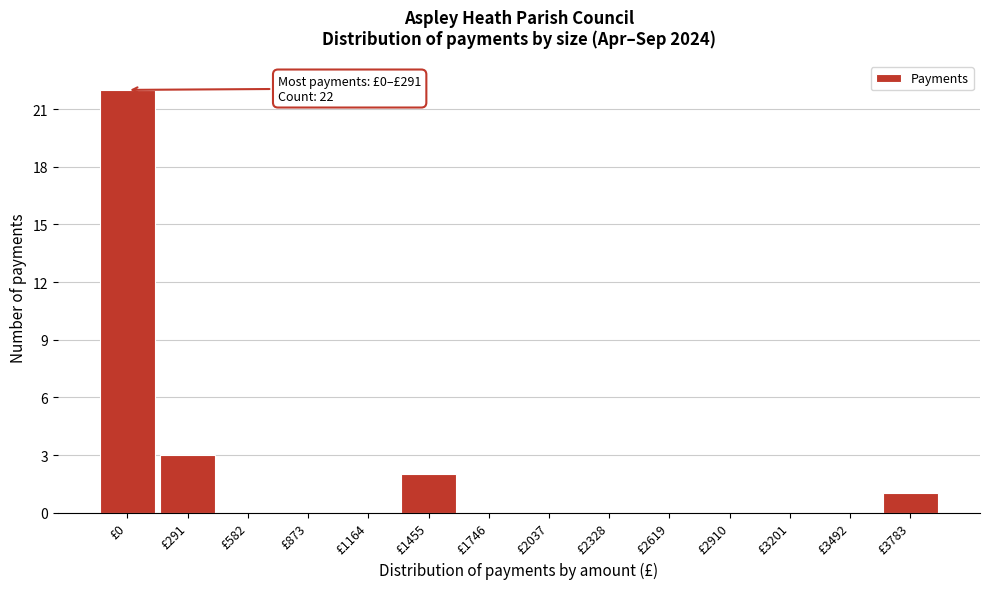

Reading left to right, list all the values displayed in this chart.

£0=22	£291=3	£582=0	£873=0	£1164=0	£1455=2	£1746=0	£2037=0	£2328=0	£2619=0	£2910=0	£3201=0	£3492=0	£3783=1